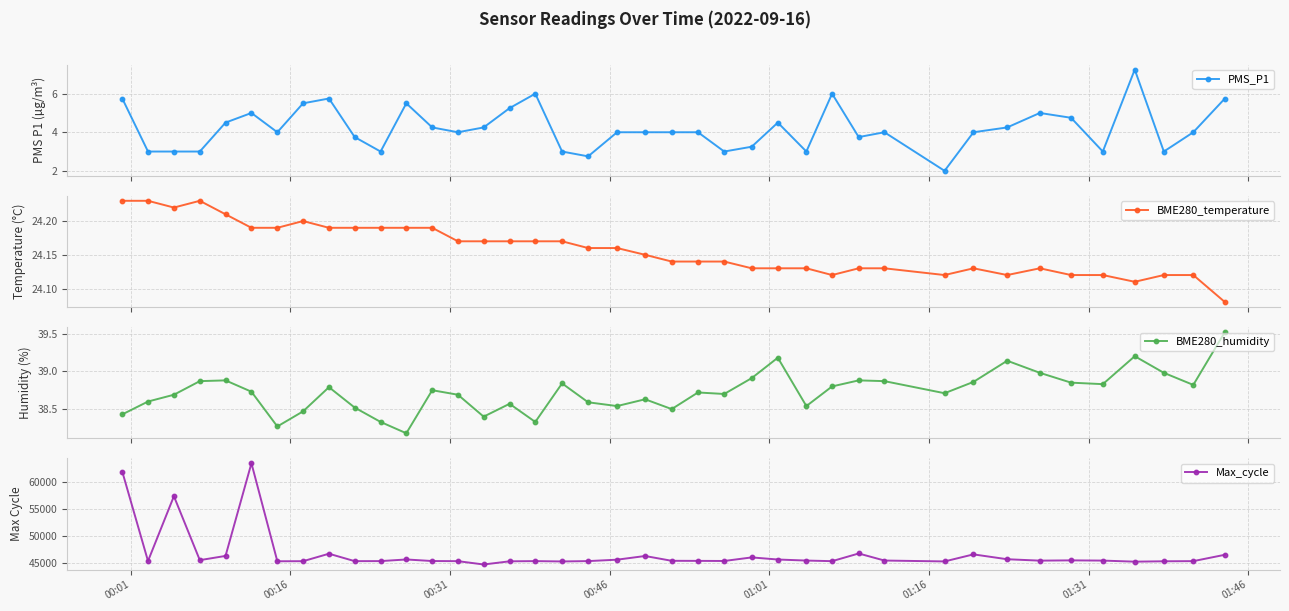

What is the minimum value for BME280_temperature?

24.1